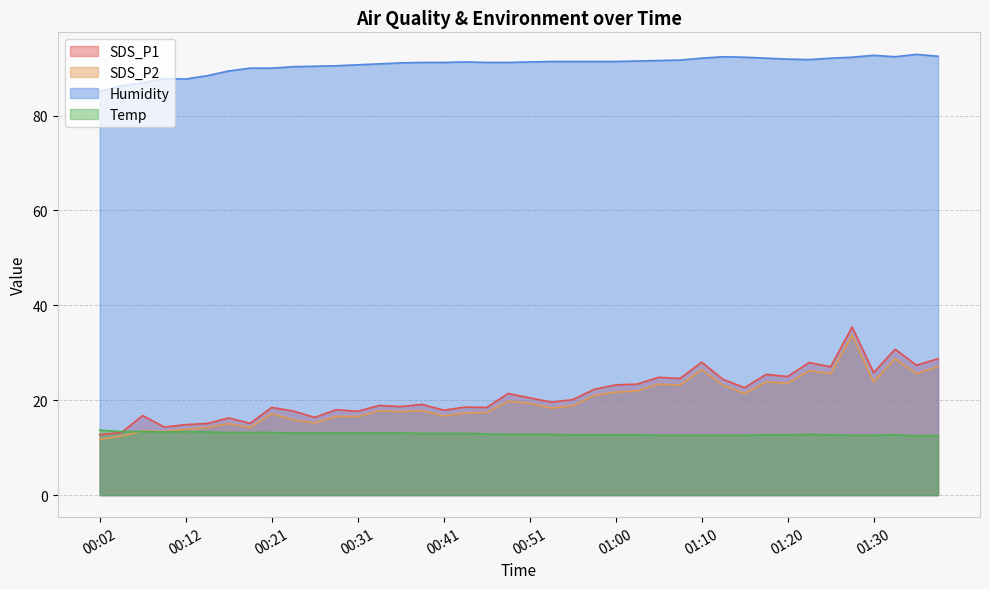

How many interior local peaks does the SDS_P2 series have?

13